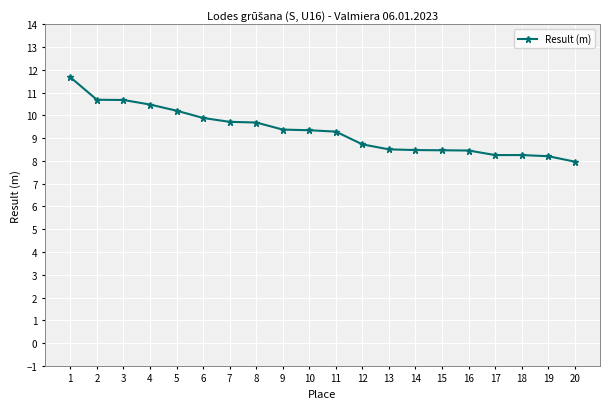

What is the smallest value displayed?

8.0